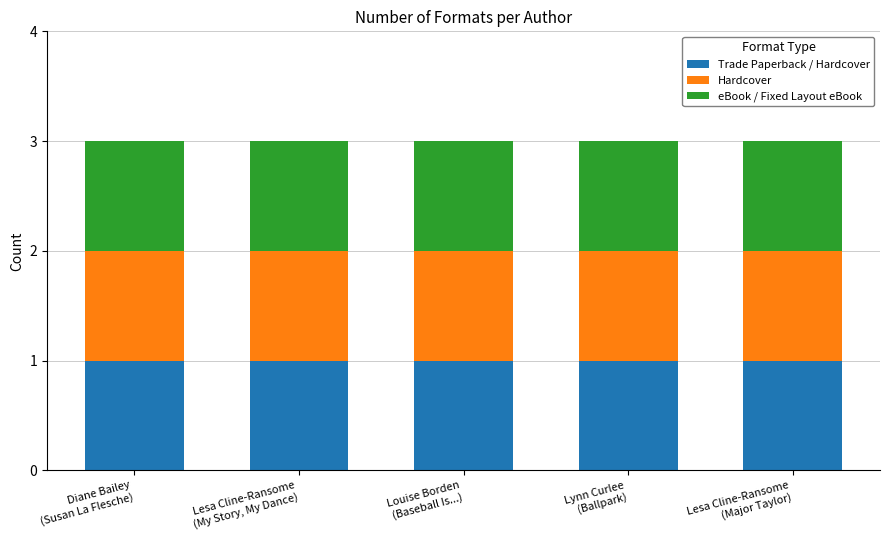

Where is the data nearest to the value 2?

Lesa Cline-Ransome (My Story)